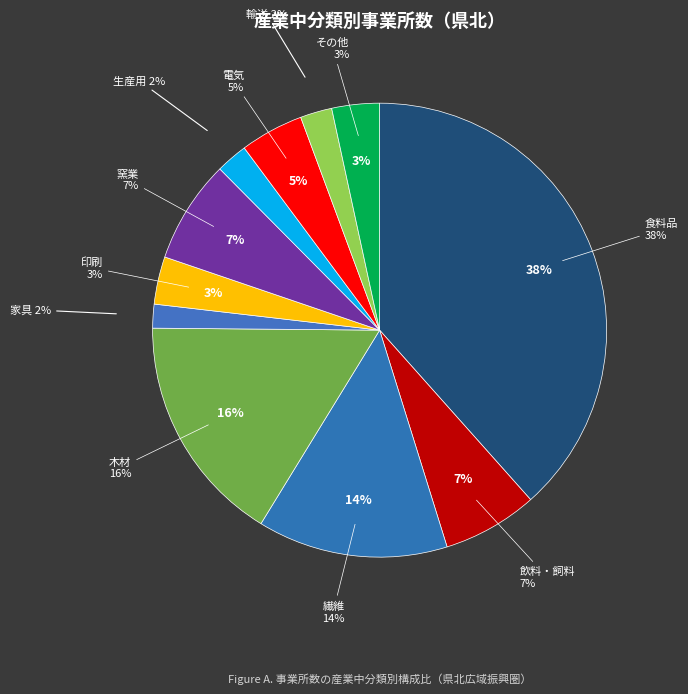

How many segments does this pie chart have?

11